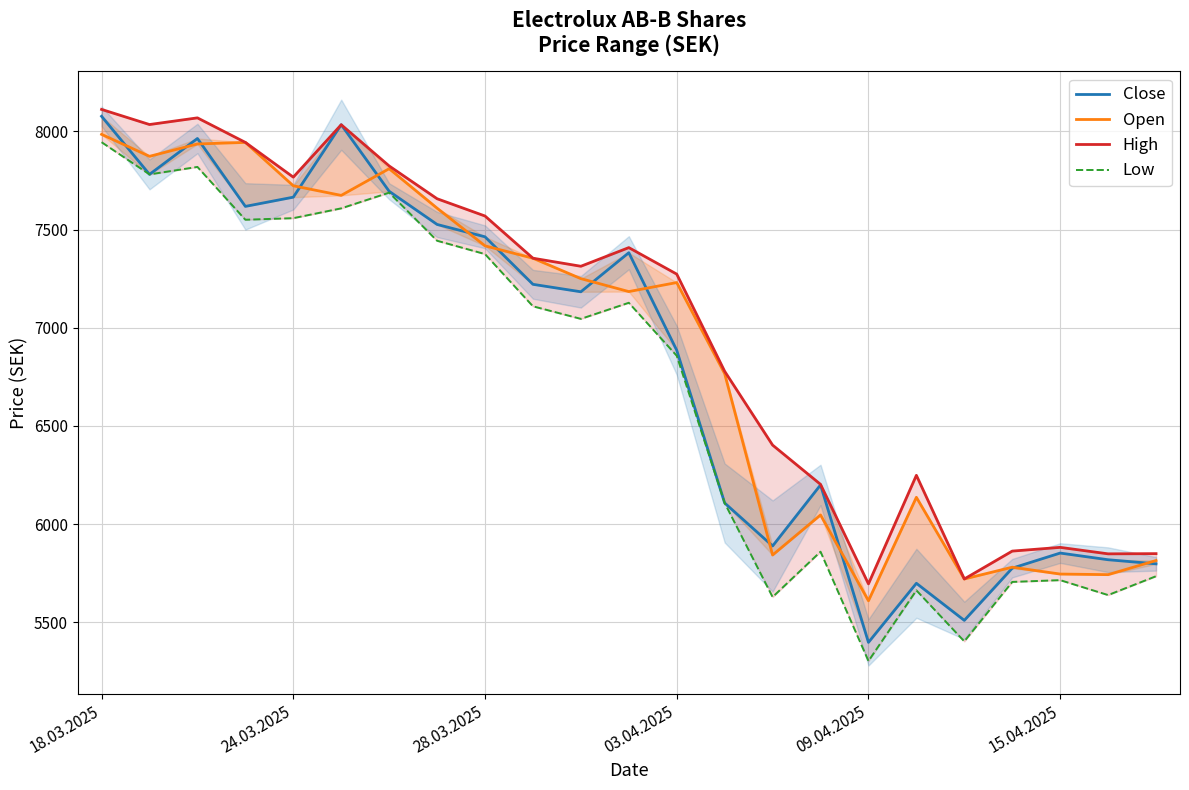

What is the spread (max minus min) of values at 15.04.2025?

167